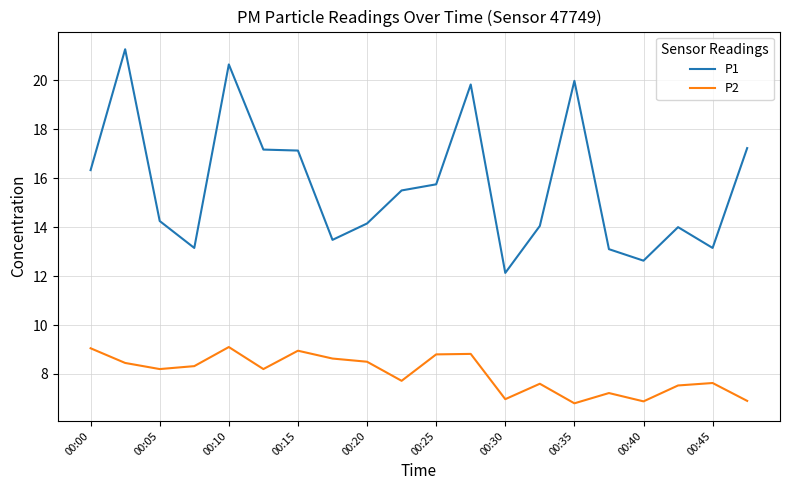

How many values in the P1 series are below 15?

10